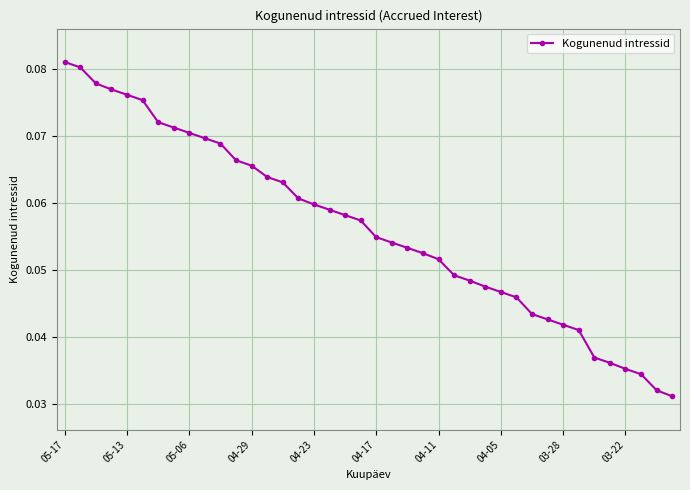

What is the sum of all values?

2.3